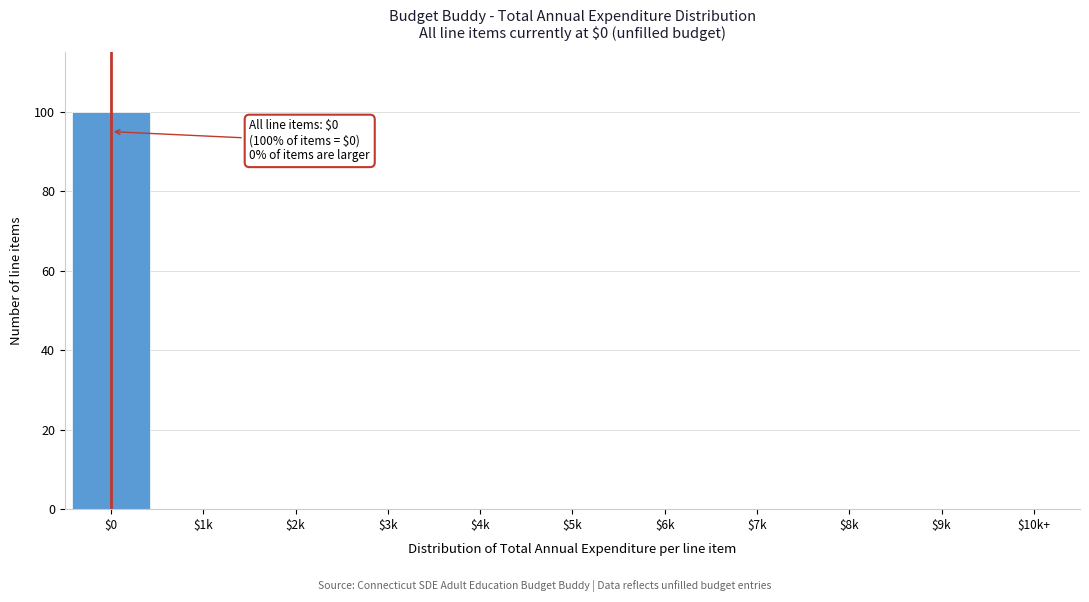

The chart shows a value of 0 at $8k. True or false?

True